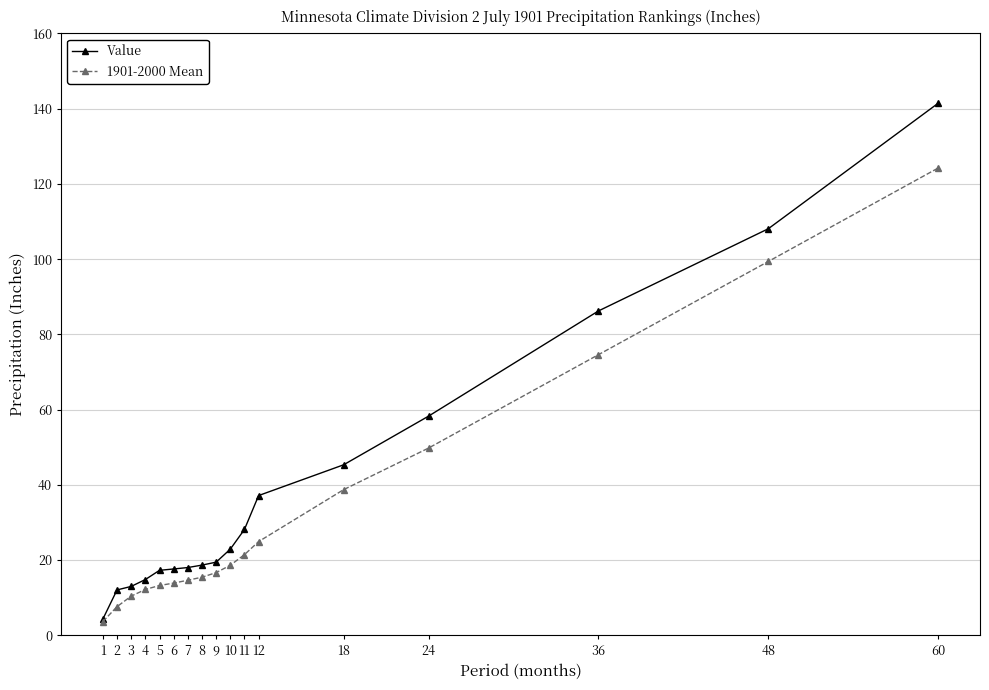

At which label does Value reach its peak?

60